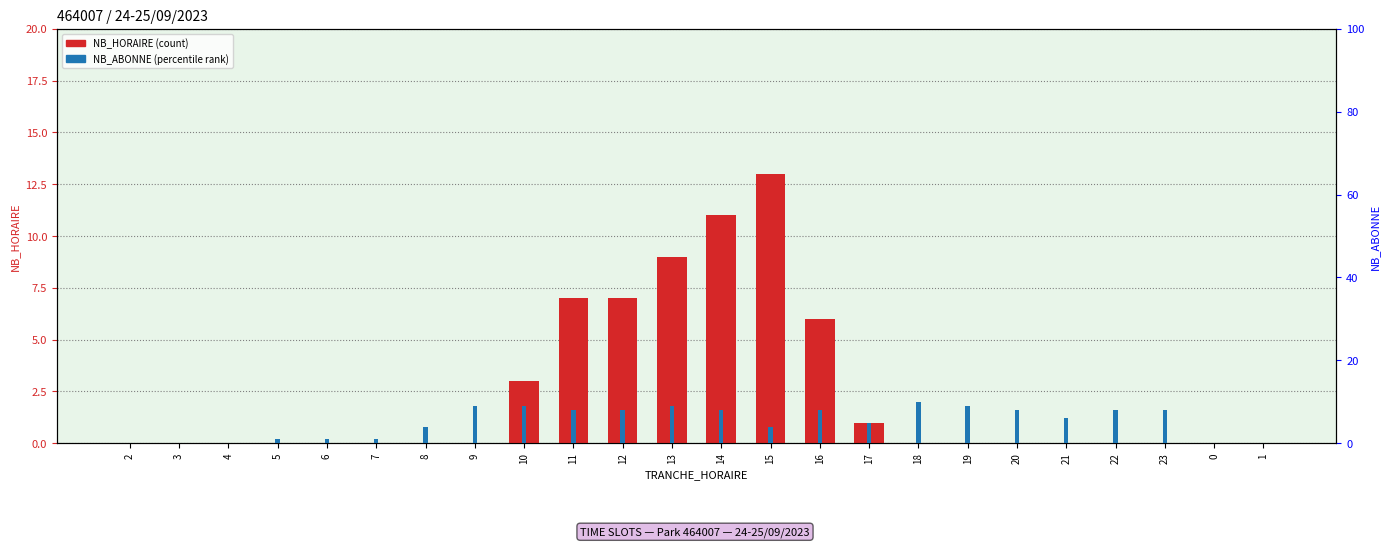

What is the difference between the maximum and minimum values in the NB_HORAIRE series?

13